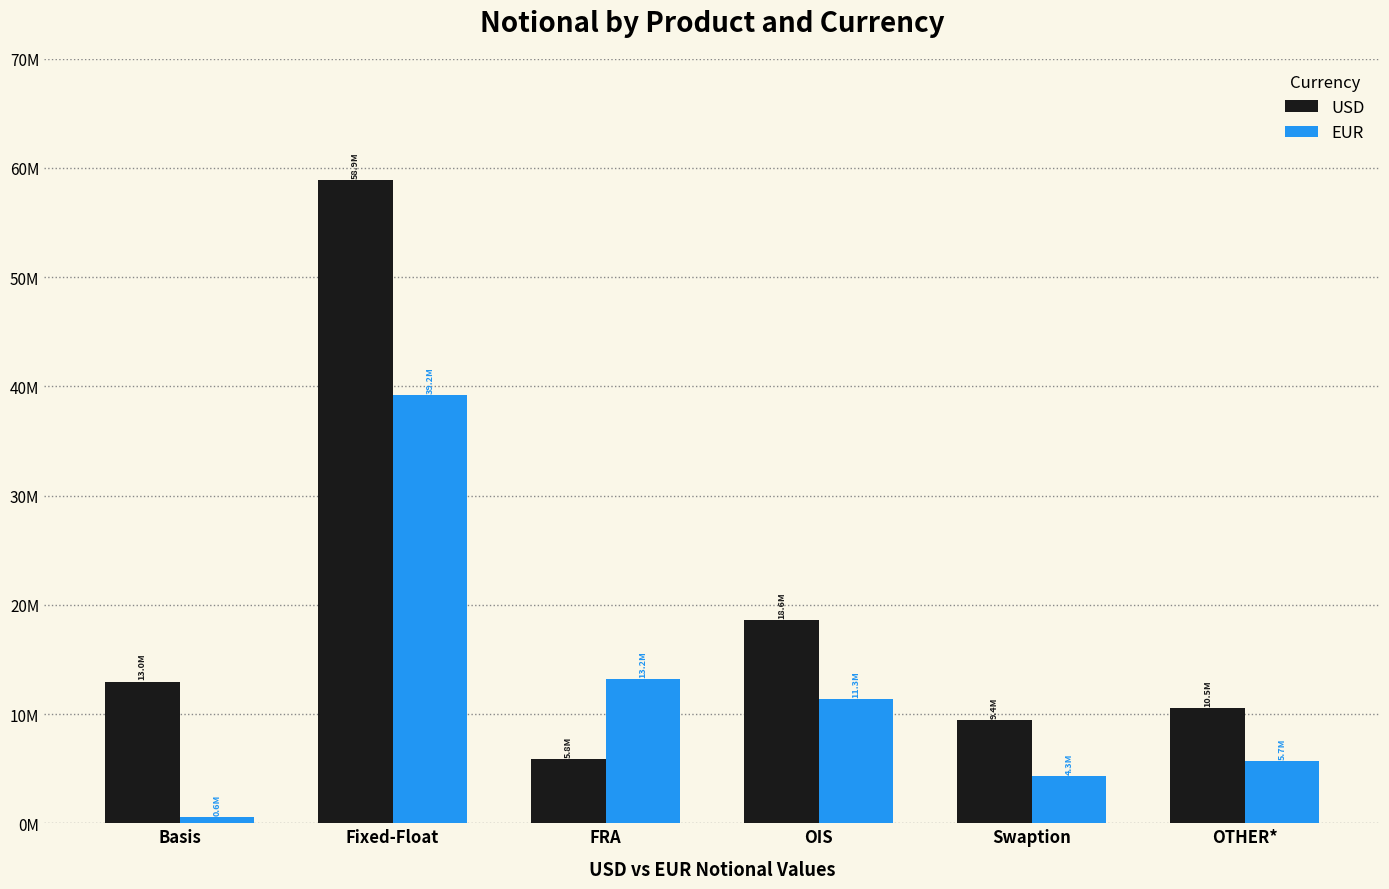

Reading left to right, transcribe all the data shown in this chart.

USD: 12963514	58889180	5845968	18576592	9412381	10532708
EUR: 563544	39173837	13196750	11332768	4324845	5707261